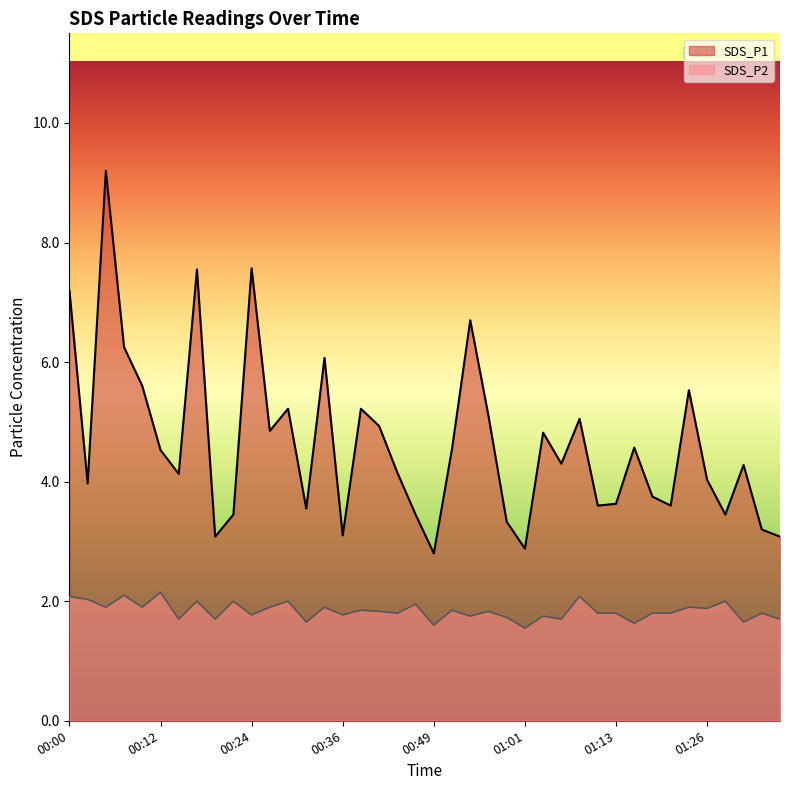

Which series has the widest spread of values?

SDS_P1